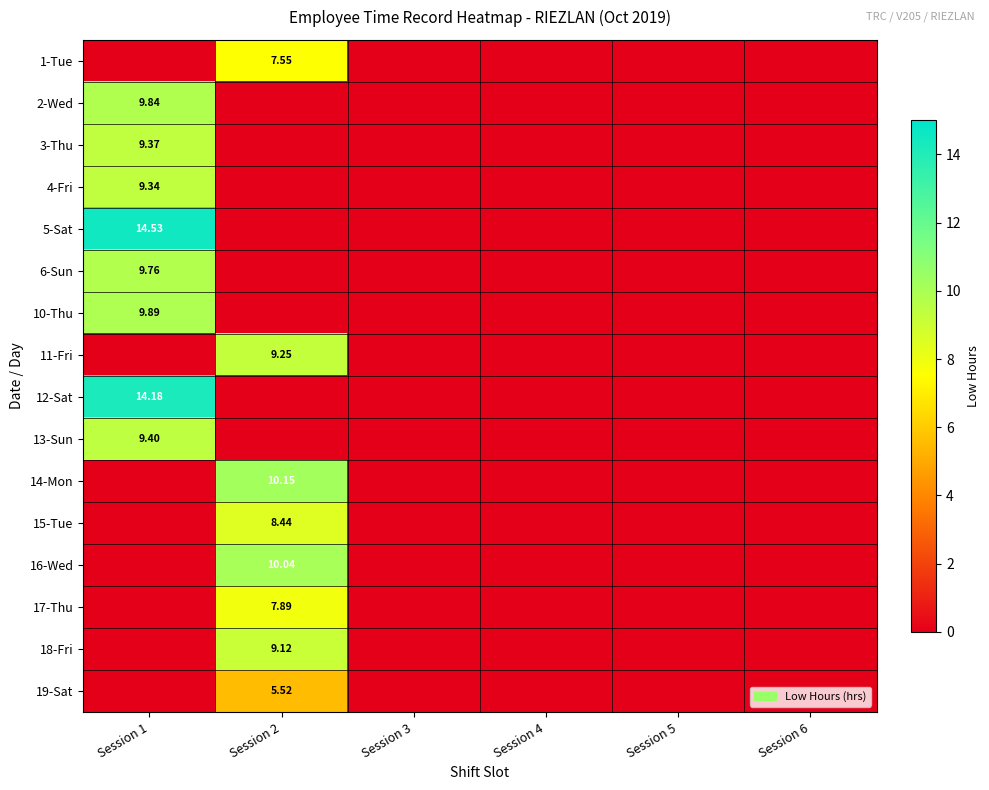

The 12-Sat series shows 0.0 at Session 2. True or false?

True